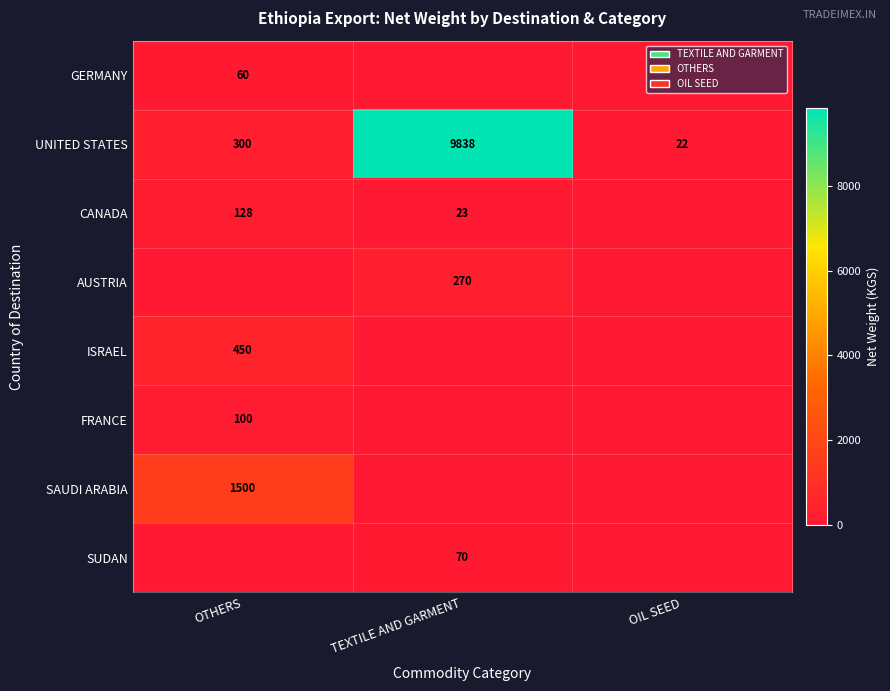

Is the value of GERMANY at OTHERS greater than the value of UNITED STATES at OTHERS?

No